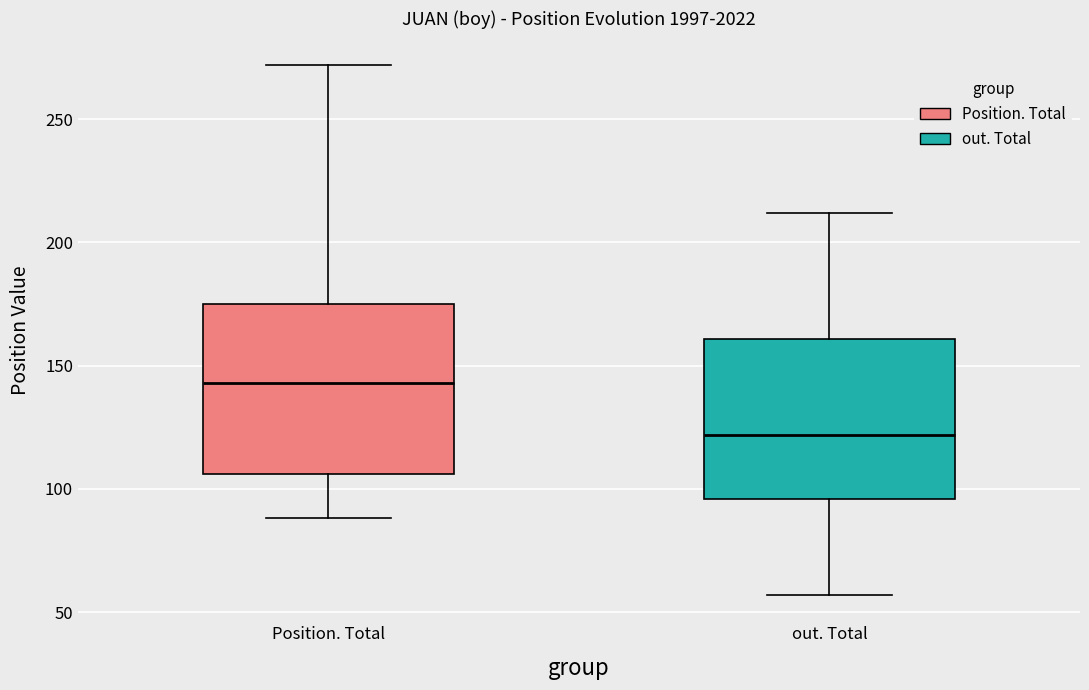

Reading left to right, read every box against the y-axis: the position of its median line, the range the box covers, and the ends of its whiskers. The values are not printed on the chart, so give them approximately, as read against the axis.

Position. Total: median 145, box 105 to 175, whiskers 90 to 270
out. Total: median 120, box 95 to 160, whiskers 55 to 210